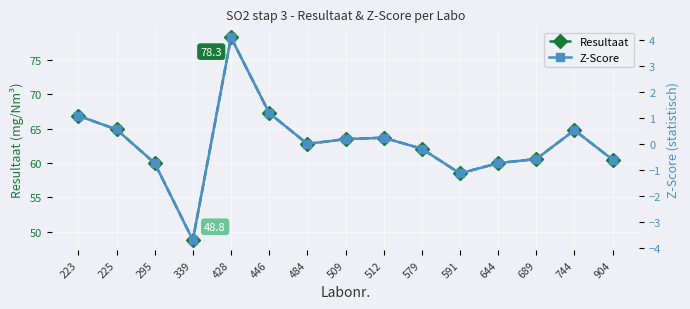

Reading left to right, what are all the values shown in this chart?

Resultaat: 66.9	64.9	60.0	48.8	78.3	67.3	62.8	63.5	63.7	62.1	58.5	60.0	60.6	64.8	60.5
Z-Score: 1.1	0.6	-0.7	-3.7	4.1	1.2	0.0	0.2	0.3	-0.2	-1.1	-0.7	-0.6	0.5	-0.6